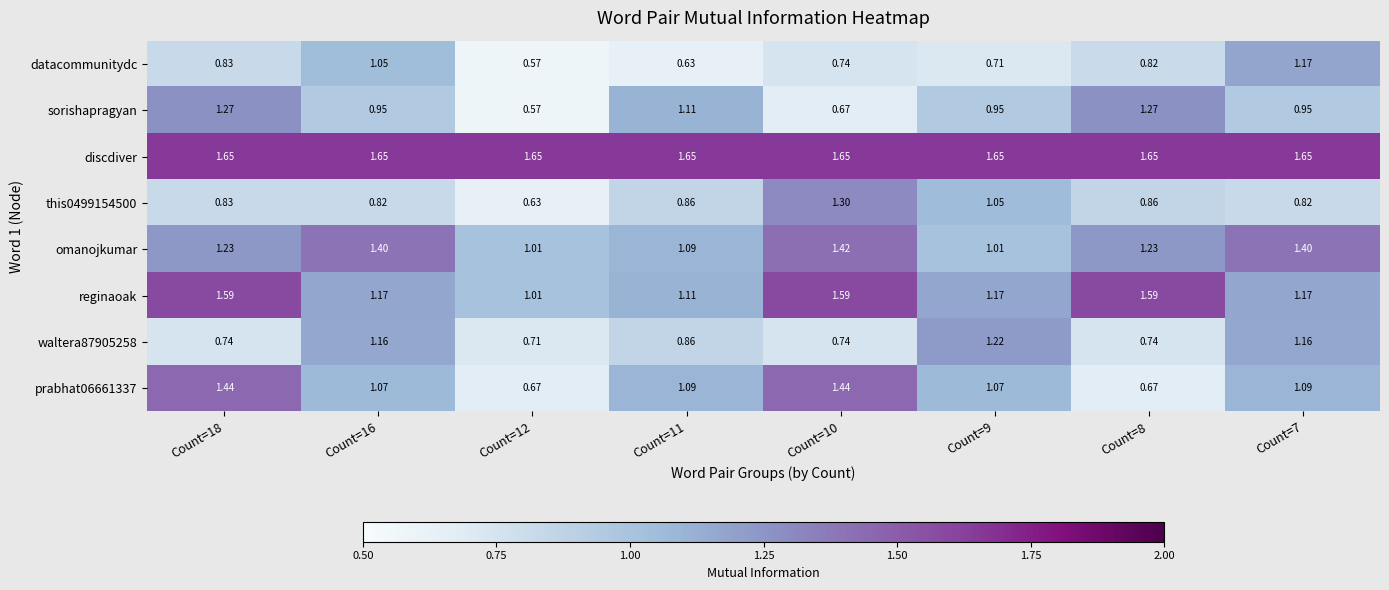

Between Count=16 and Count=12, which series saw the biggest shift?

datacommunitydc